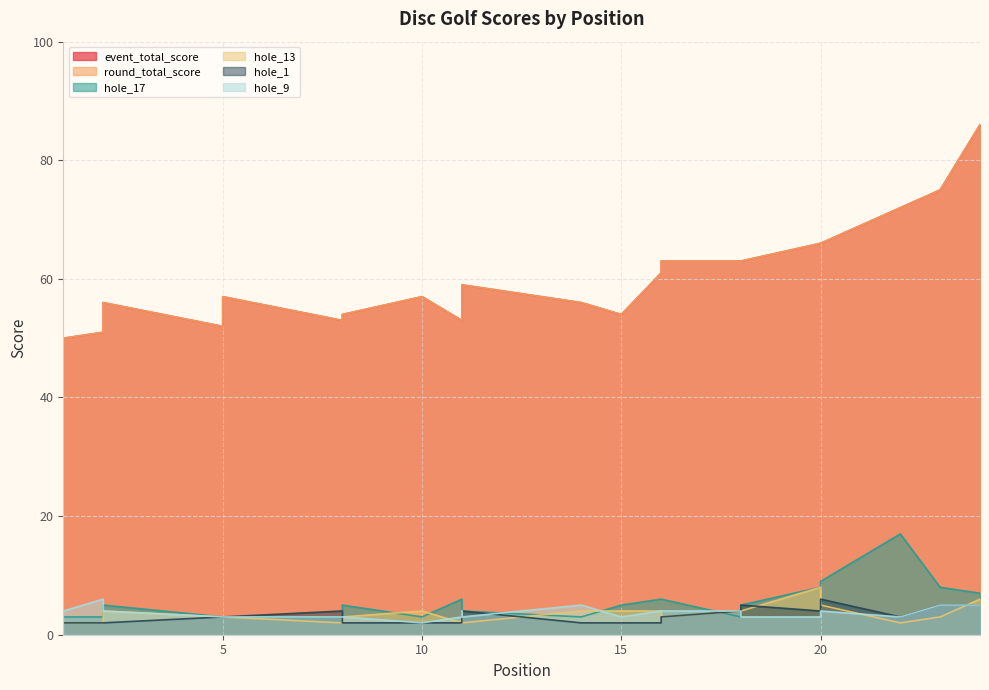

Between 5 and 16, which is larger?

16